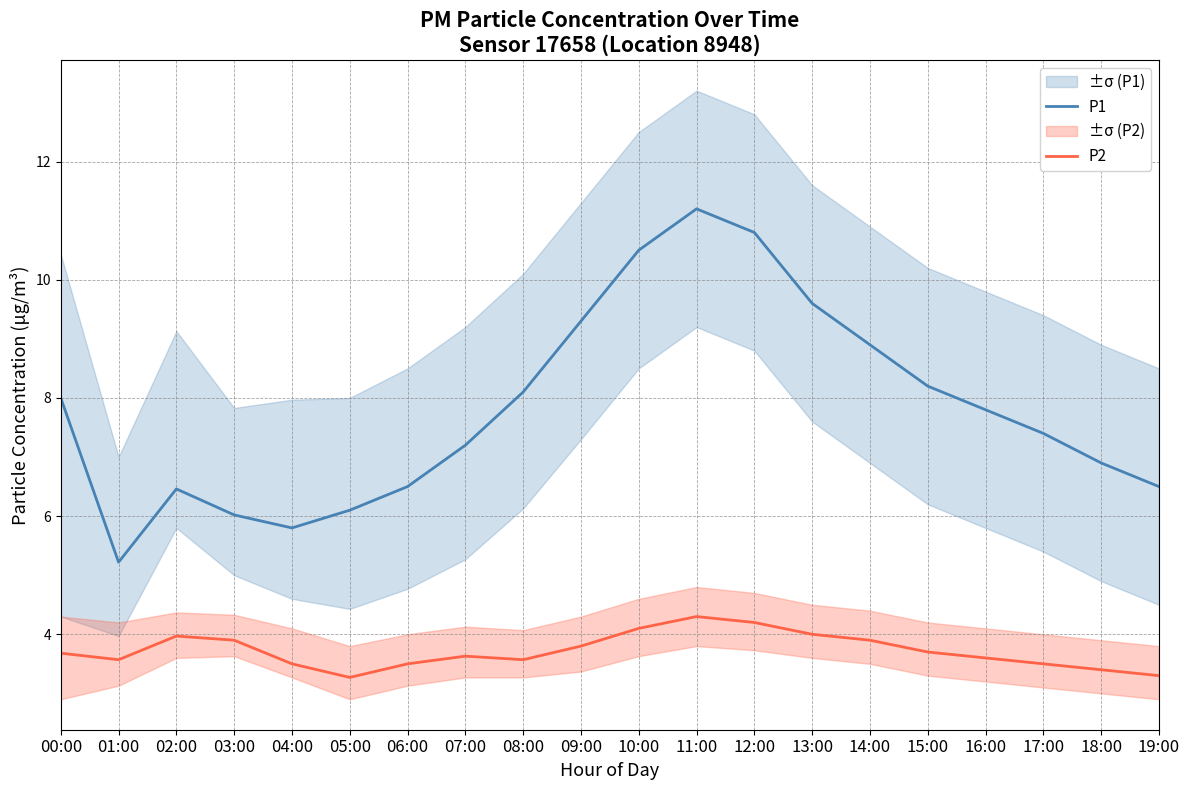

At which category does P2 reach its first local valley?

01:00